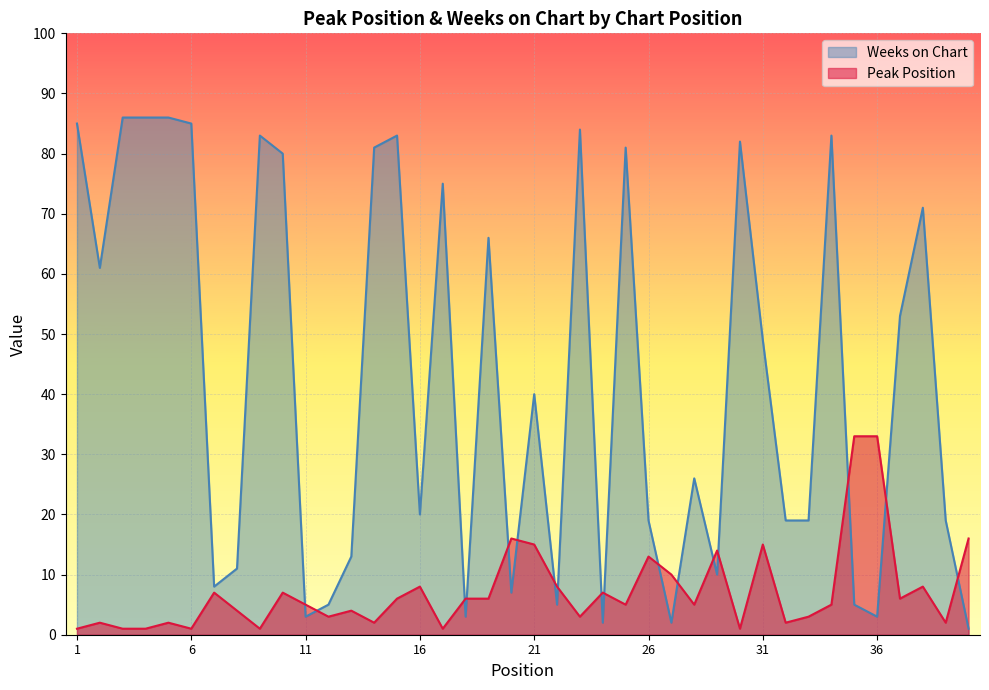

Rank the categories by Weeks on Chart value from lowest to highest.

40, 24, 27, 11, 18, 36, 12, 22, 35, 20, 7, 29, 8, 13, 26, 32, 33, 39, 16, 28, 21, 31, 37, 2, 19, 38, 17, 10, 14, 25, 30, 9, 15, 34, 23, 1, 6, 3, 4, 5